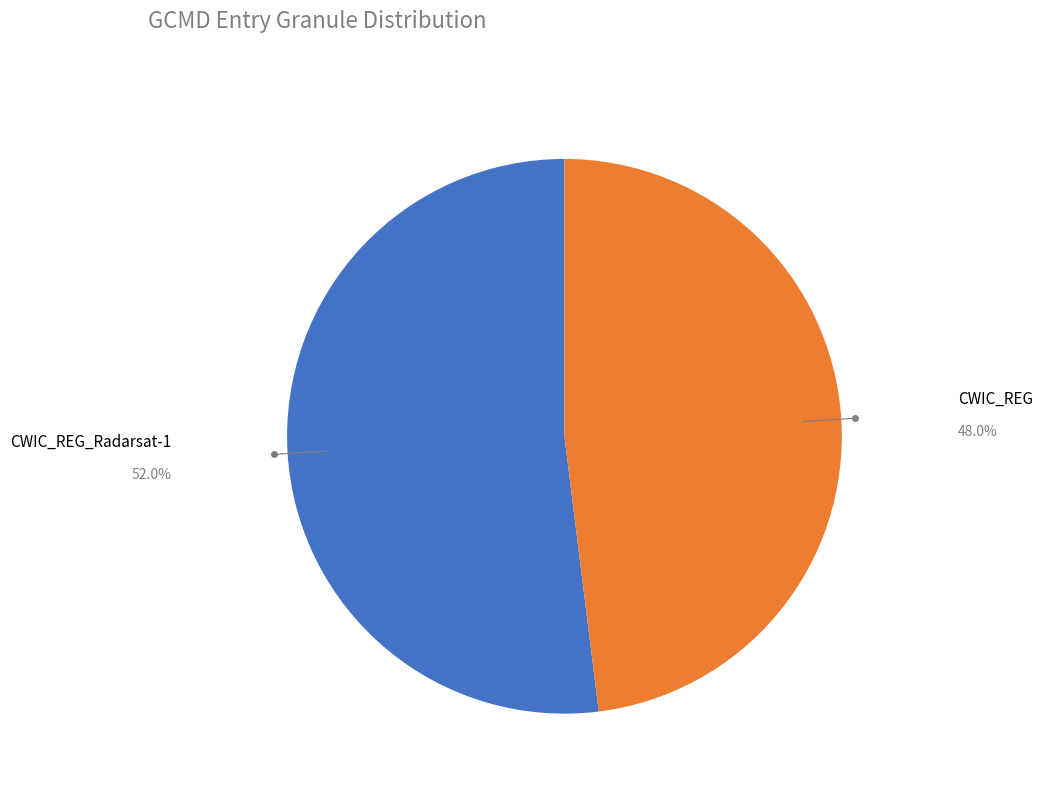

How many slices are in this pie chart?

2